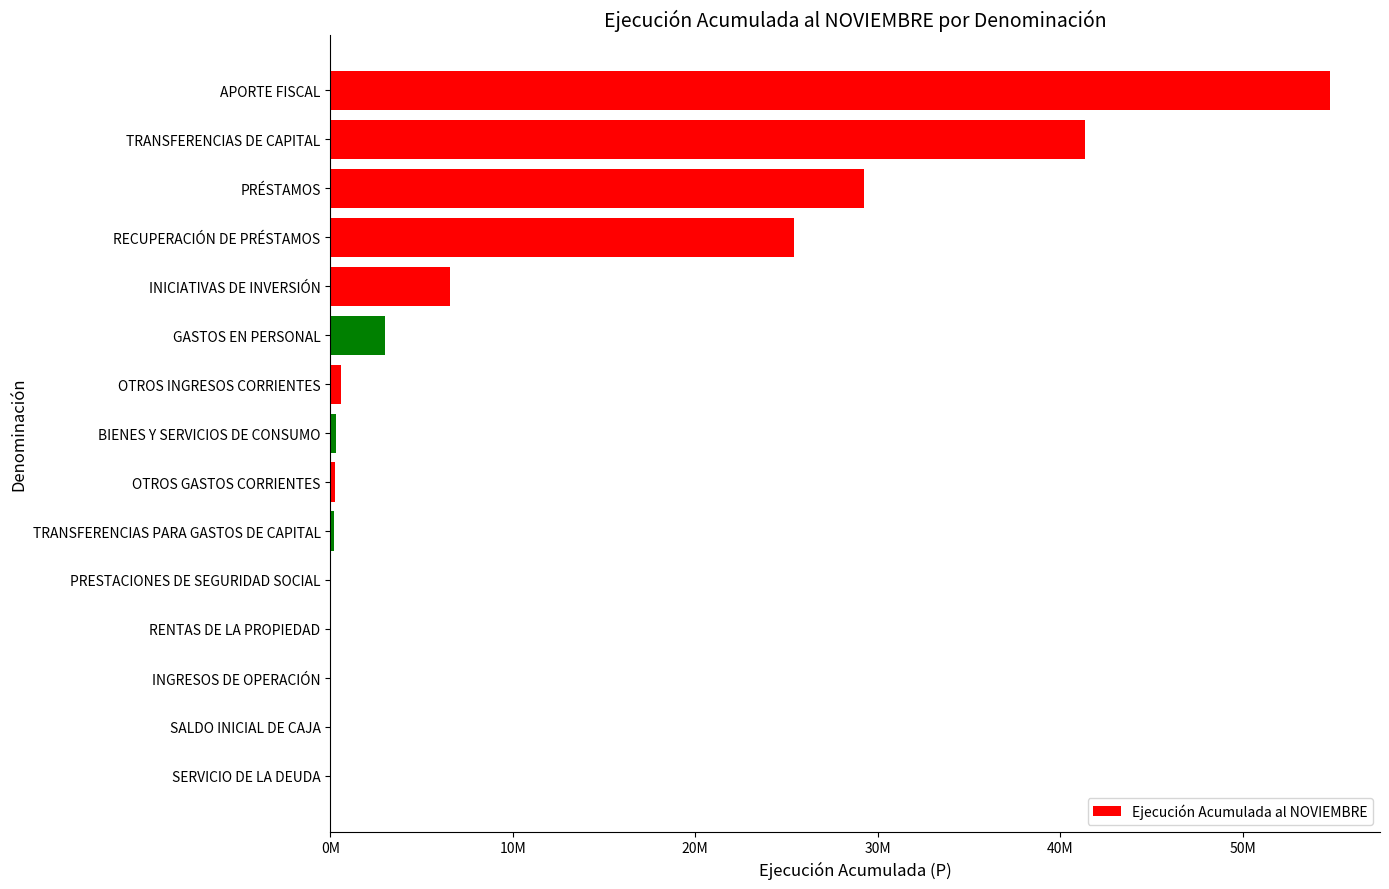

Are the bars horizontal?

Yes